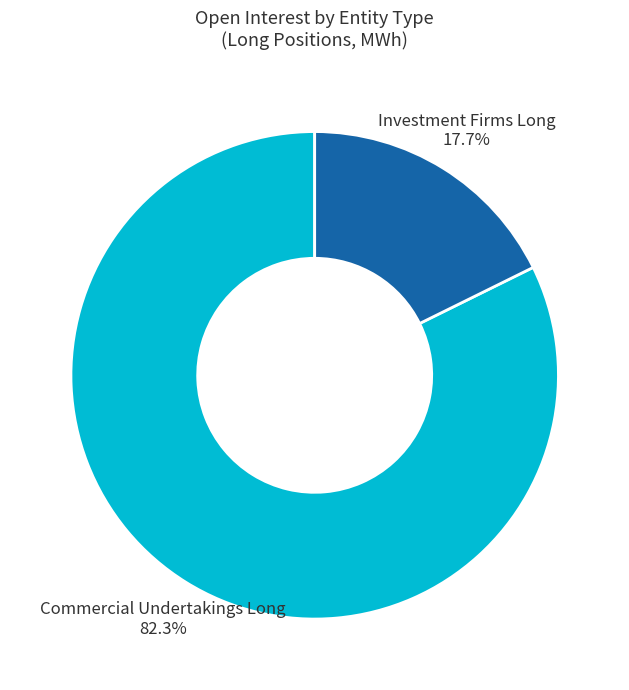

Which slice is the largest?

Commercial Undertakings Long 82.3%